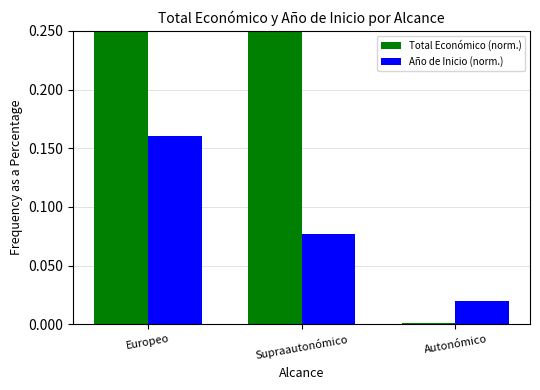

What is the spread (max minus min) of values at Supraautonómico?

0.3